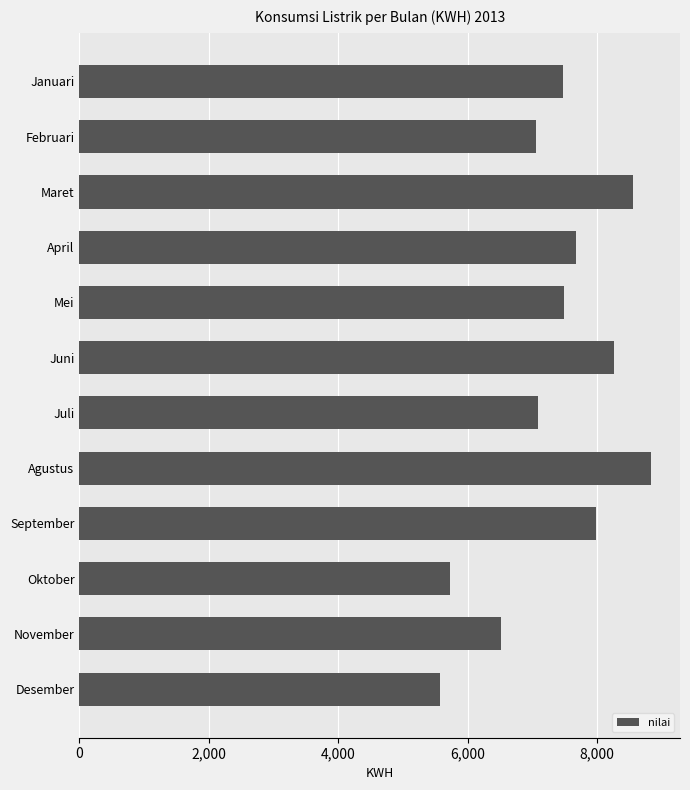

Is it true that the value at September is 12955.7?

False